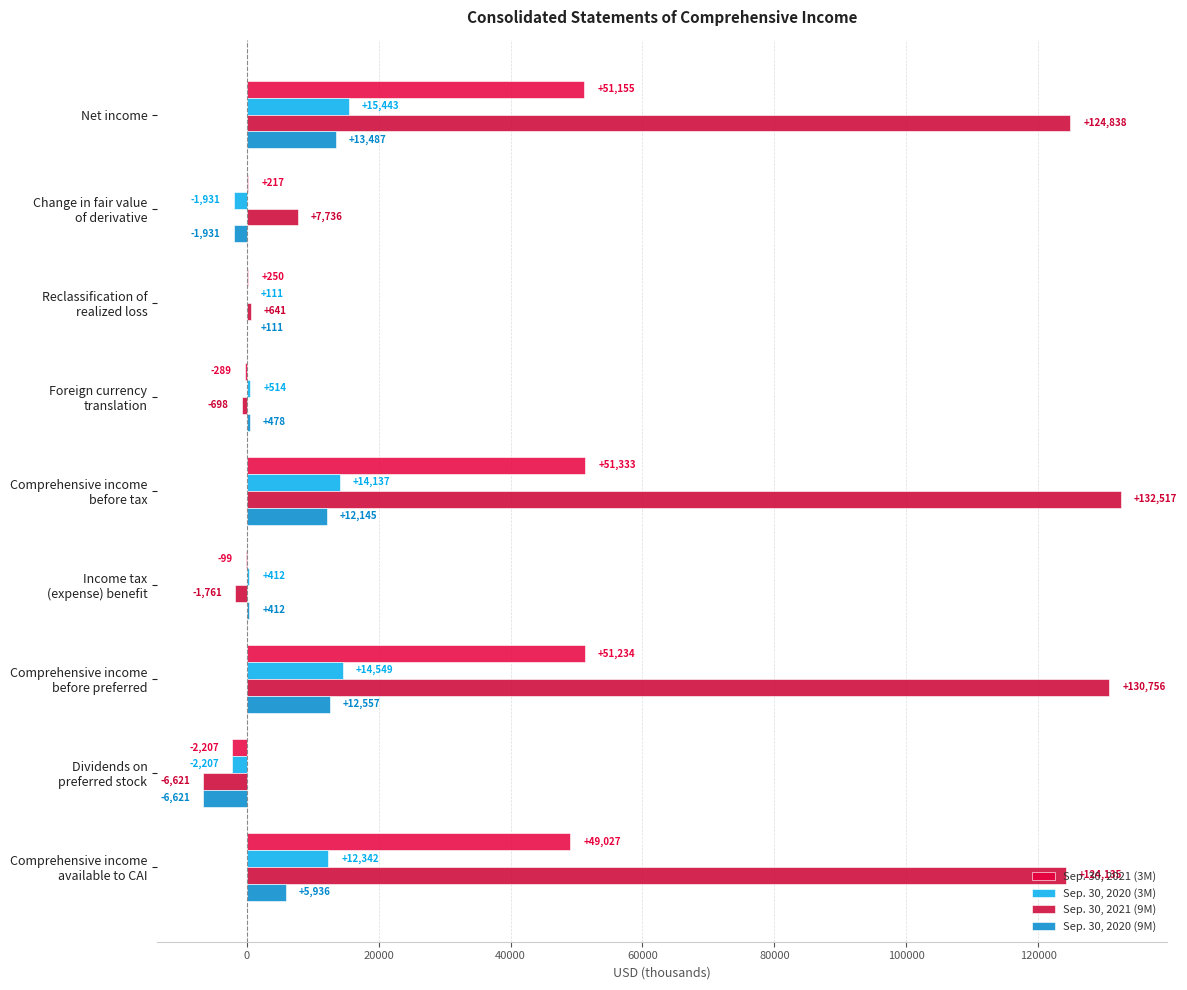

What is the average value of the Sep. 30, 2020 (9M) series?

4064